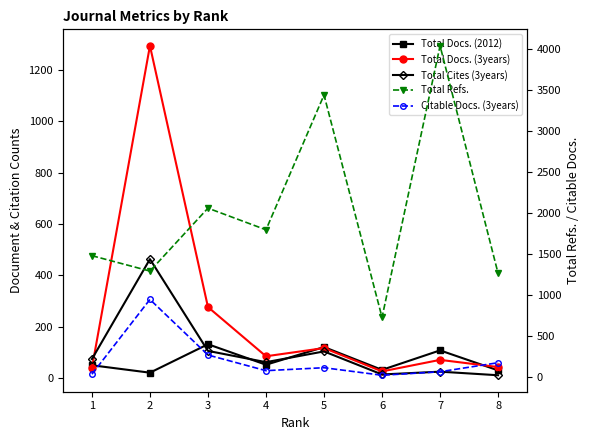

Which category has the highest value in the Total Docs. (2012) series?

3